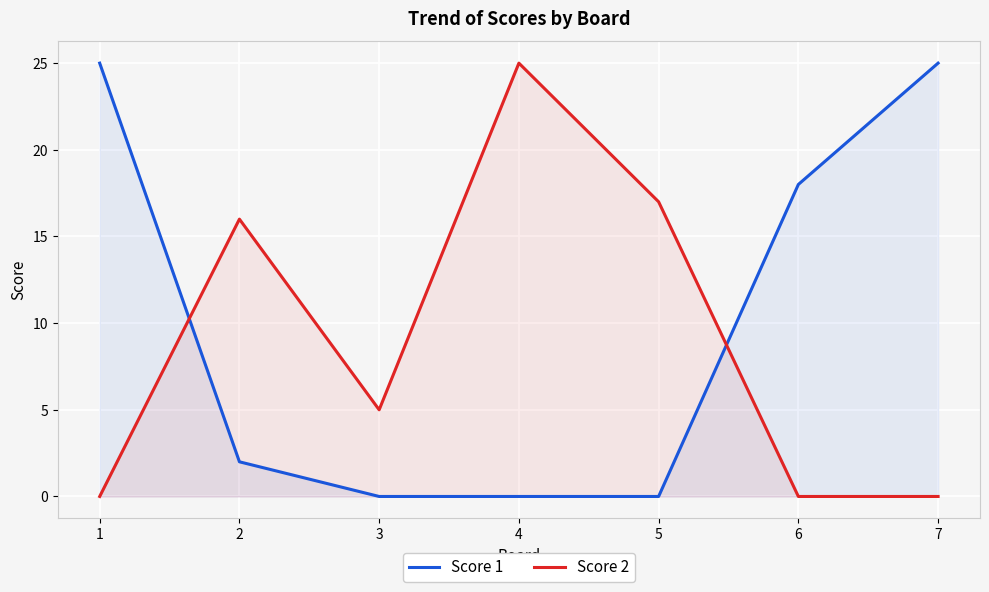

After their last crossing, which series has the higher values: Score 1 or Score 2?

Score 1